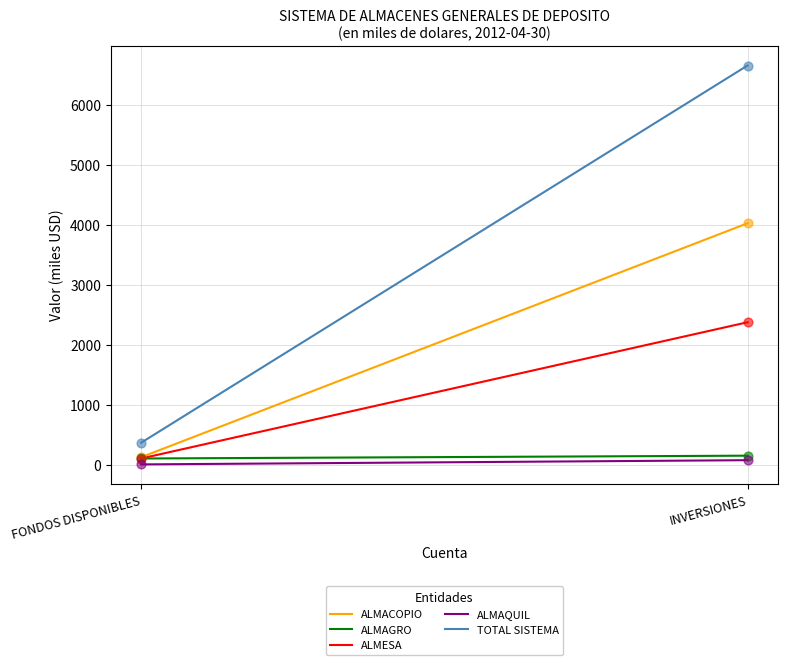

Which series has the largest Y range (max minus min)?

TOTAL SISTEMA